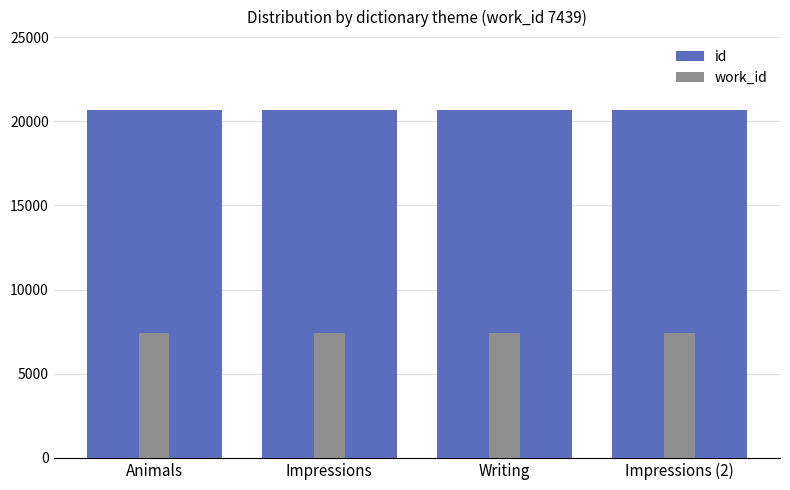

At how many categories does at least one series exceed 7882?

4